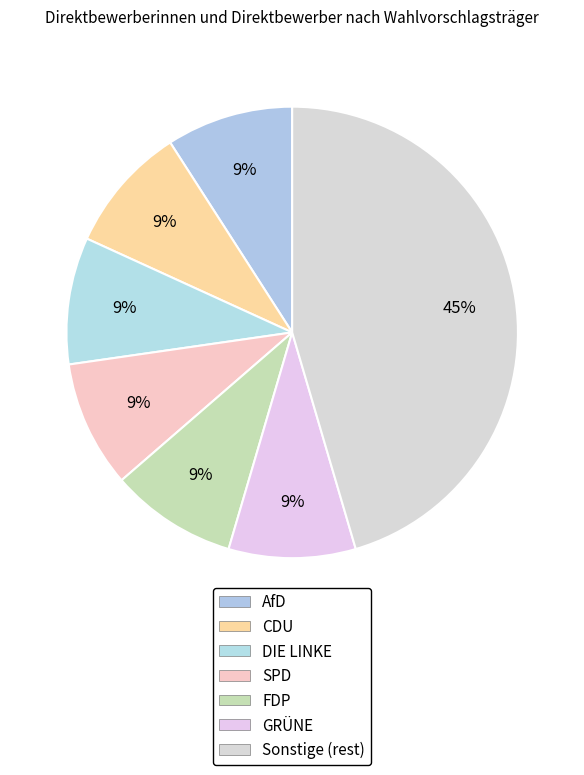

Count the number of slices in the pie.

7